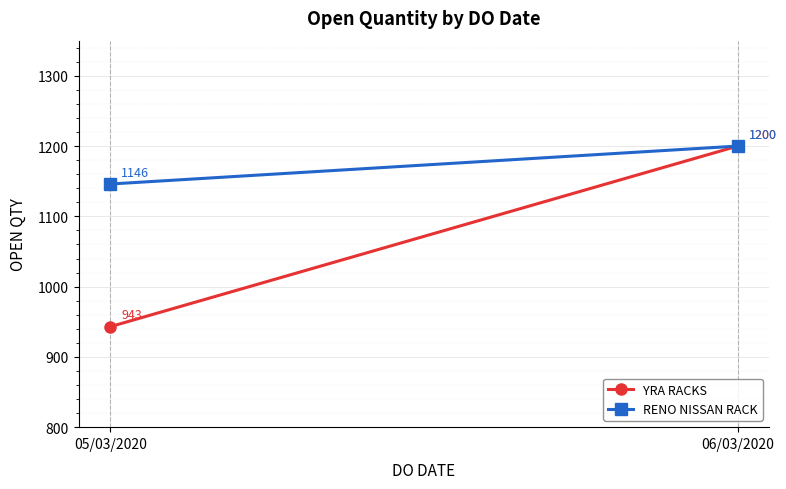

Reading right to left, extract all data points from this chart.

YRA RACKS: 1200	943
RENO NISSAN RACK: 1200	1146